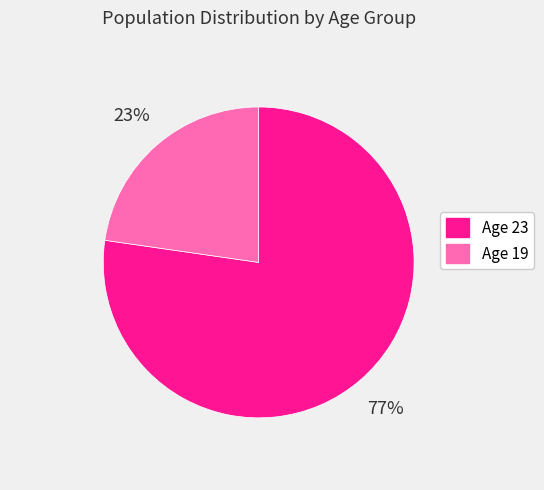

The Age 19 slice represents 8% of the pie. True or false?

False